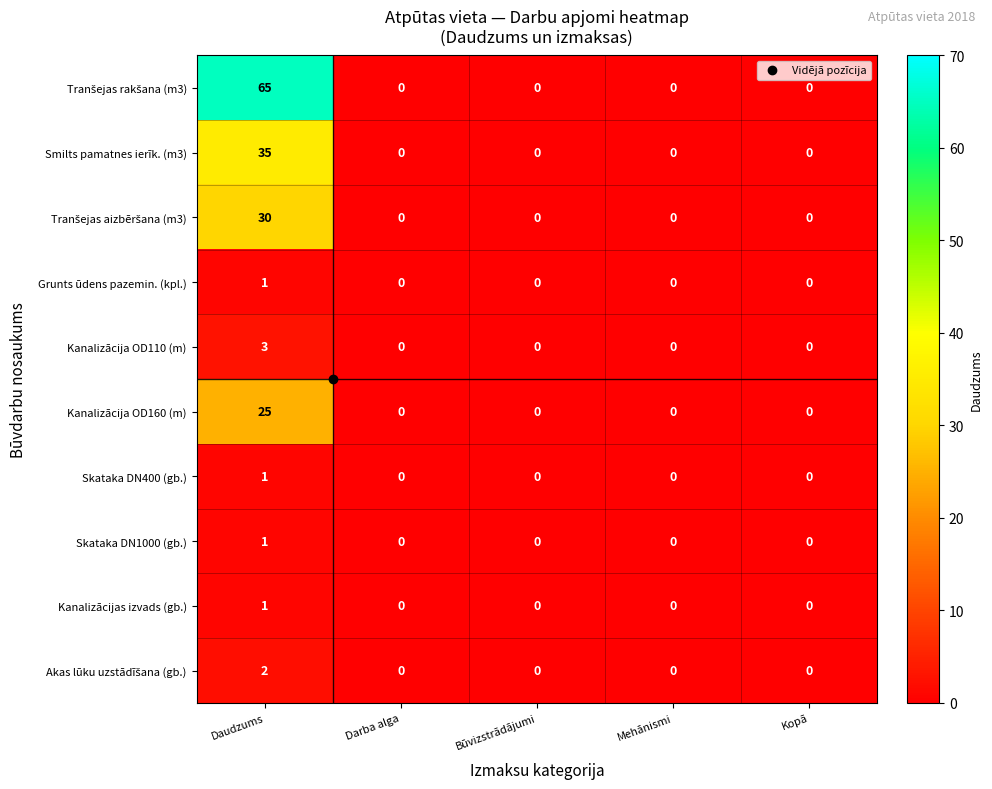

At which category is the sum across all series the highest?

Daudzums